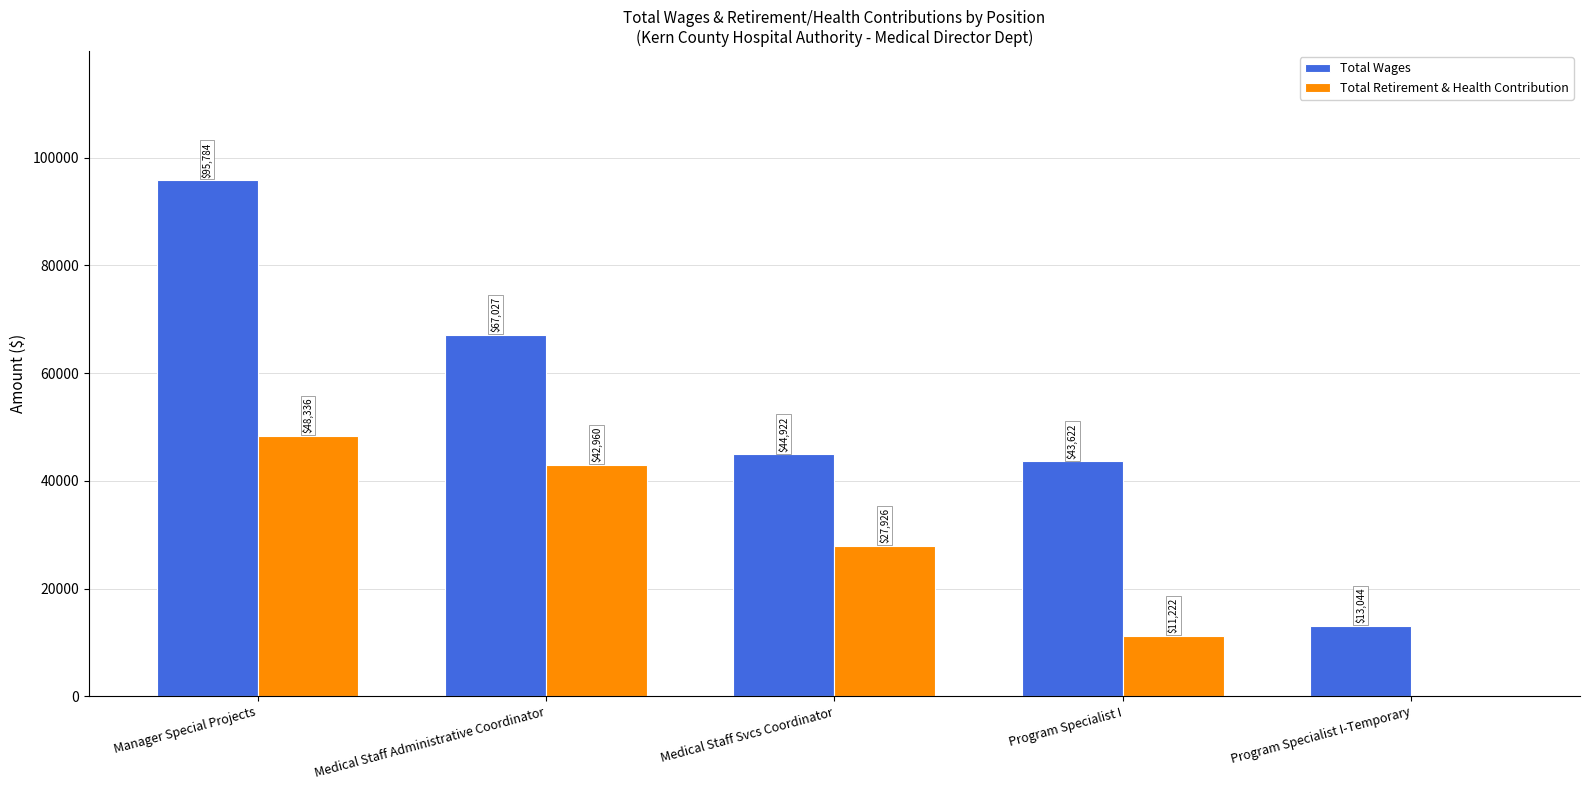

What is the total value across all series at Program Specialist I?

54844